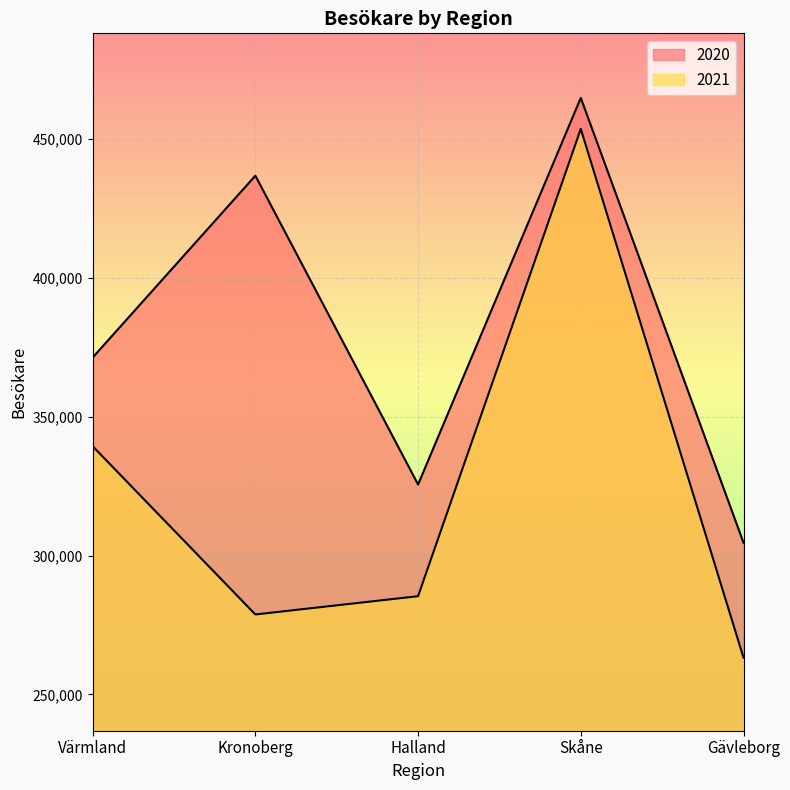

How many distinct data groups are displayed?

2